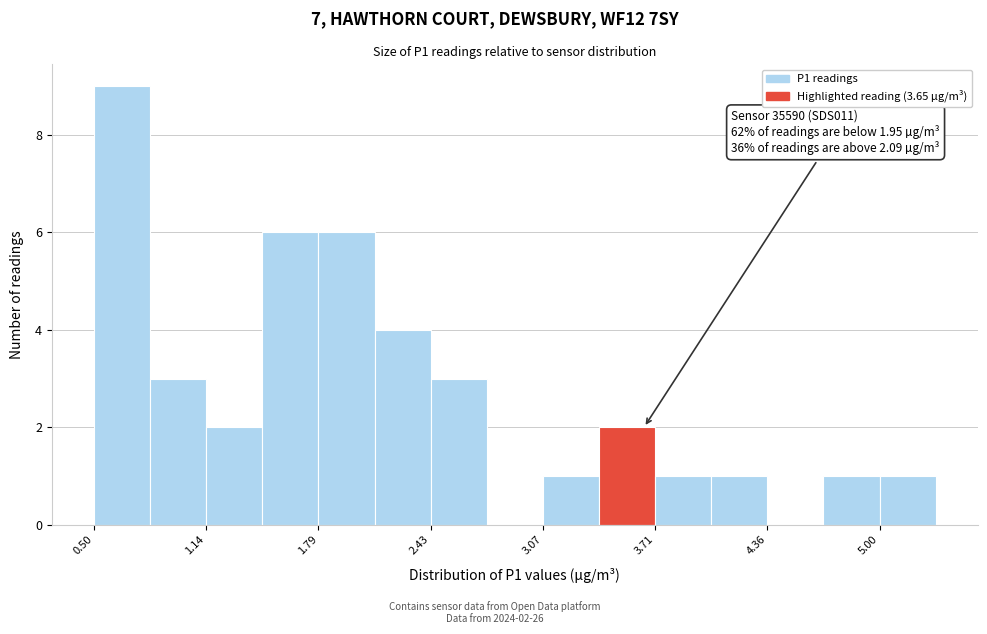

Around what value on the x-axis is the tallest bar? Give the approximate position of its centre, as read against the axis.

0.7